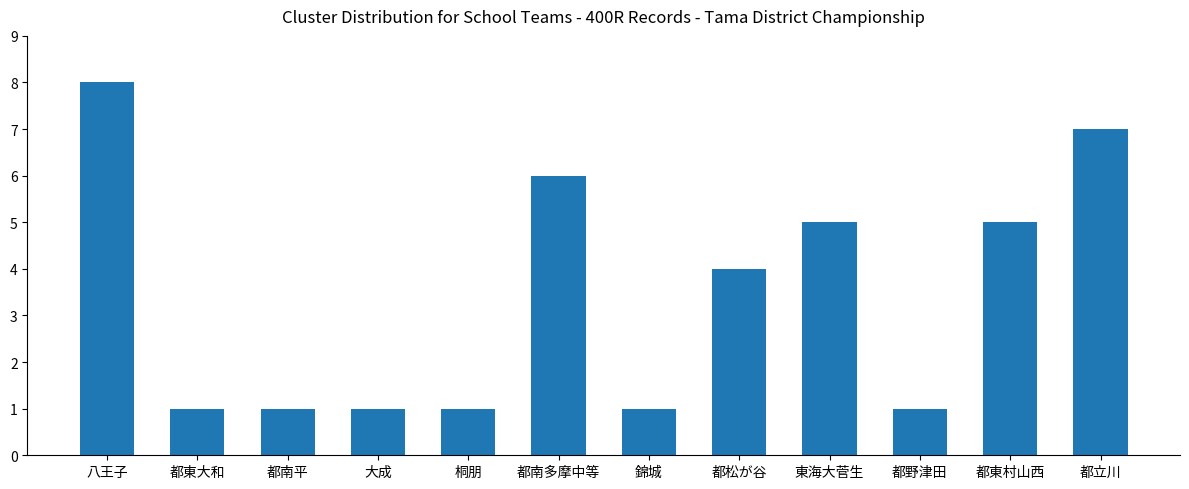

Reading left to right, extract all data points from this chart.

八王子=8	都東大和=1	都南平=1	大成=1	桐朋=1	都南多摩中等=6	錦城=1	都松が谷=4	東海大菅生=5	都野津田=1	都東村山西=5	都立川=7